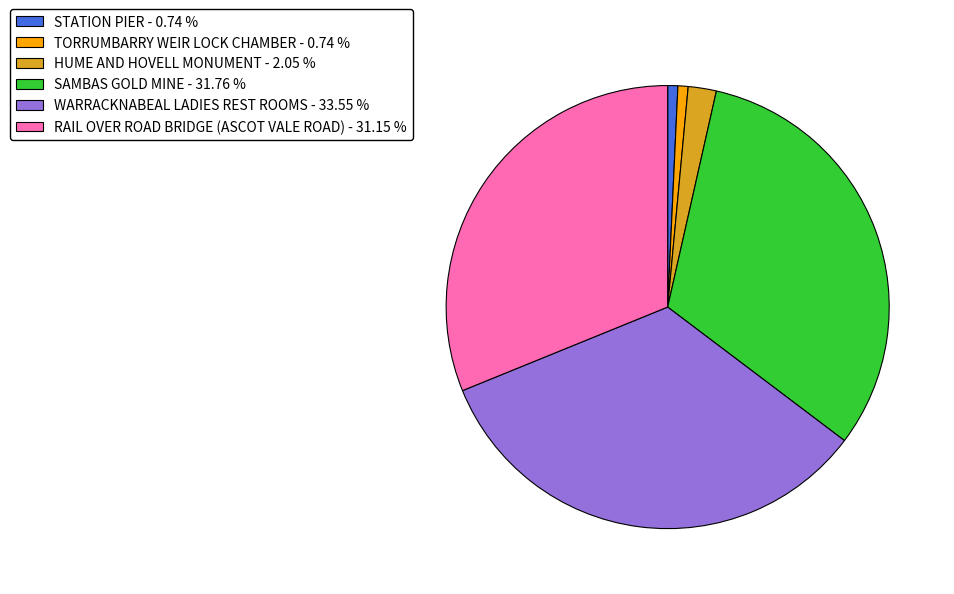

True or false: SAMBAS GOLD MINE accounts for 32% of the total.

True